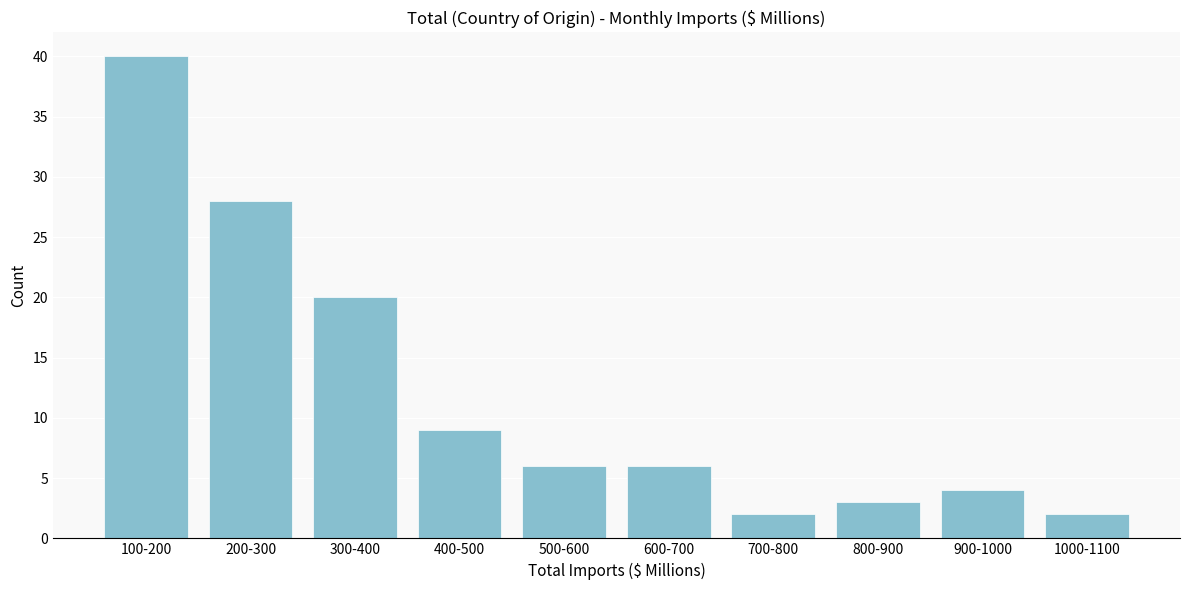

Reading right to left, what are all the values shown in this chart?

2	4	3	2	6	6	9	20	28	40